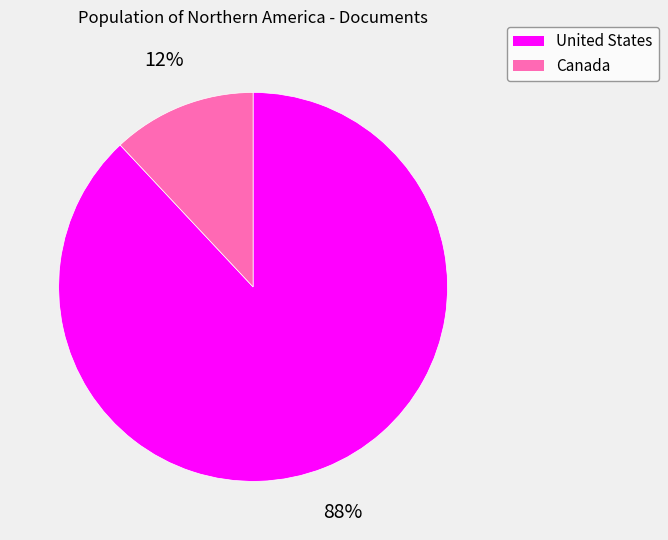

Rank the categories by value from lowest to highest.

Canada, United States